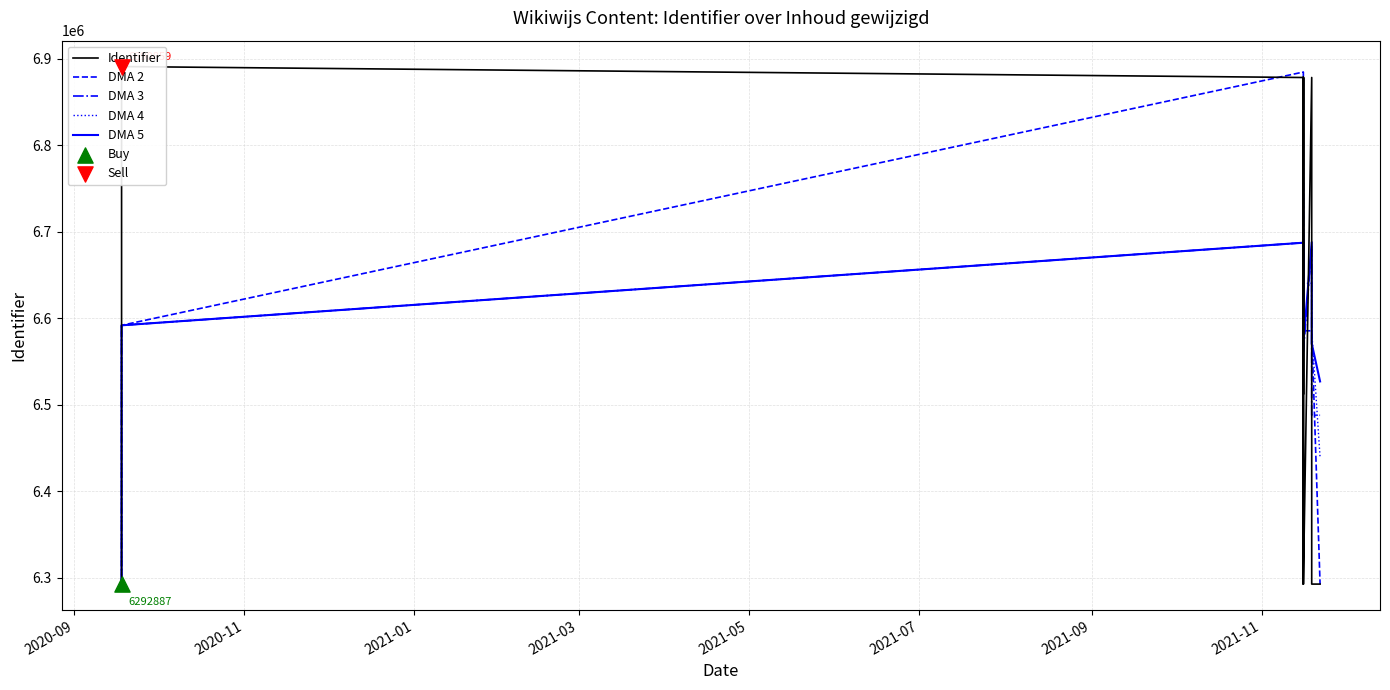

Which series reaches the maximum Y coordinate?

Identifier